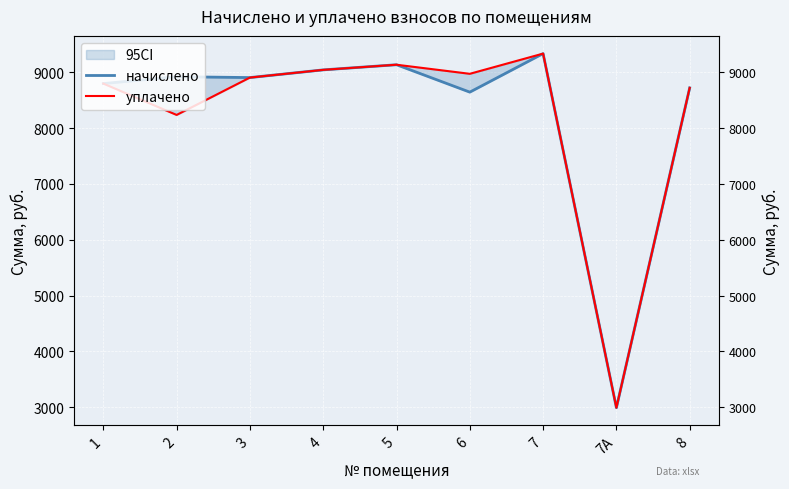

What is the label of the 8th point from the right?

2